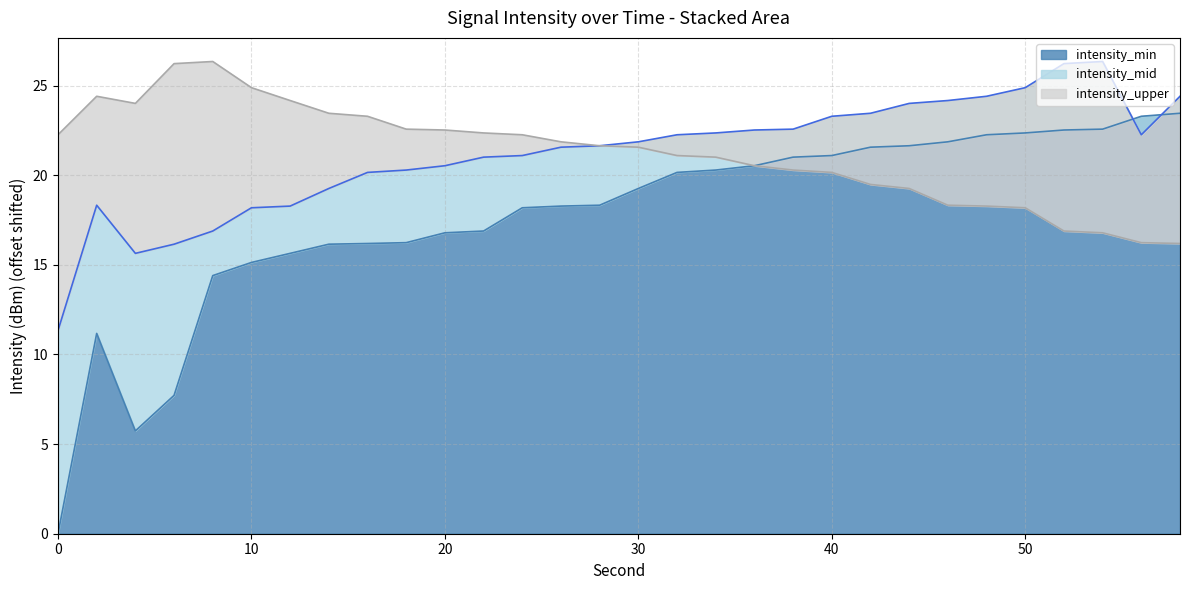

What is the highest value of the intensity_min series?

23.5